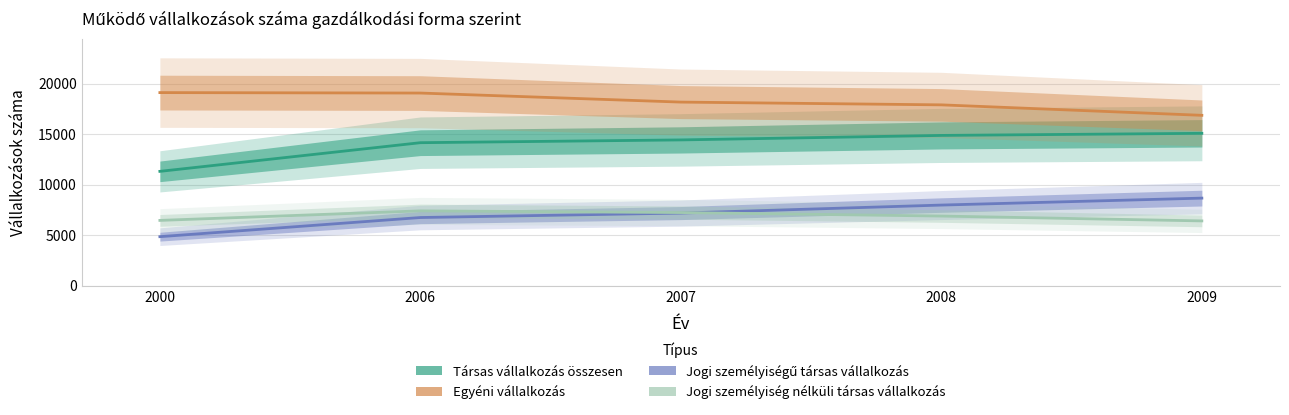

The Jogi személyiségű társas vállalkozás series shows 10455 at 2008. True or false?

False